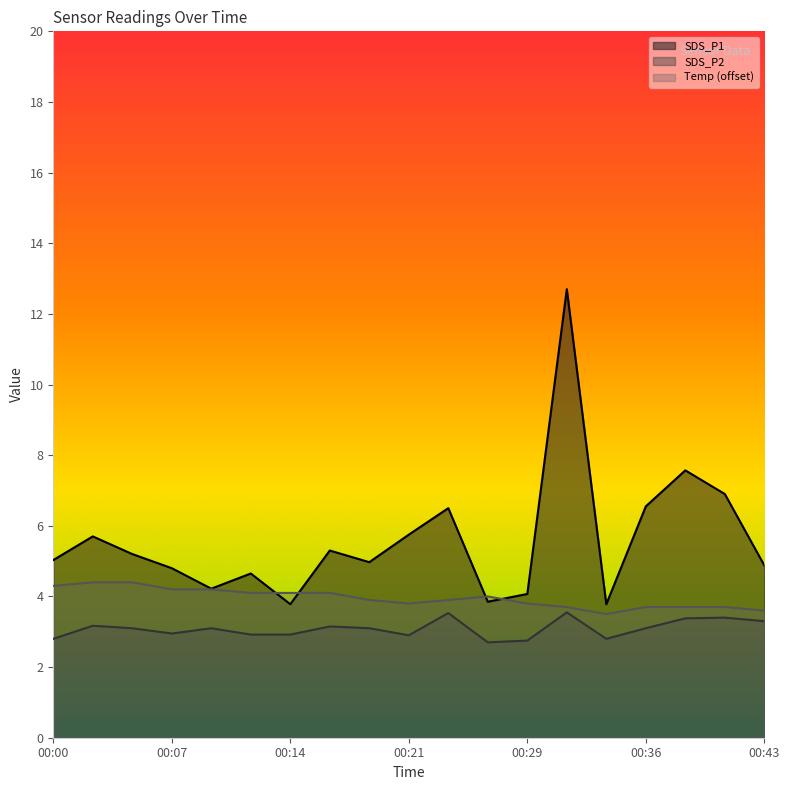

True or false: Temp has more than 1 points higher than both neighbors.

False